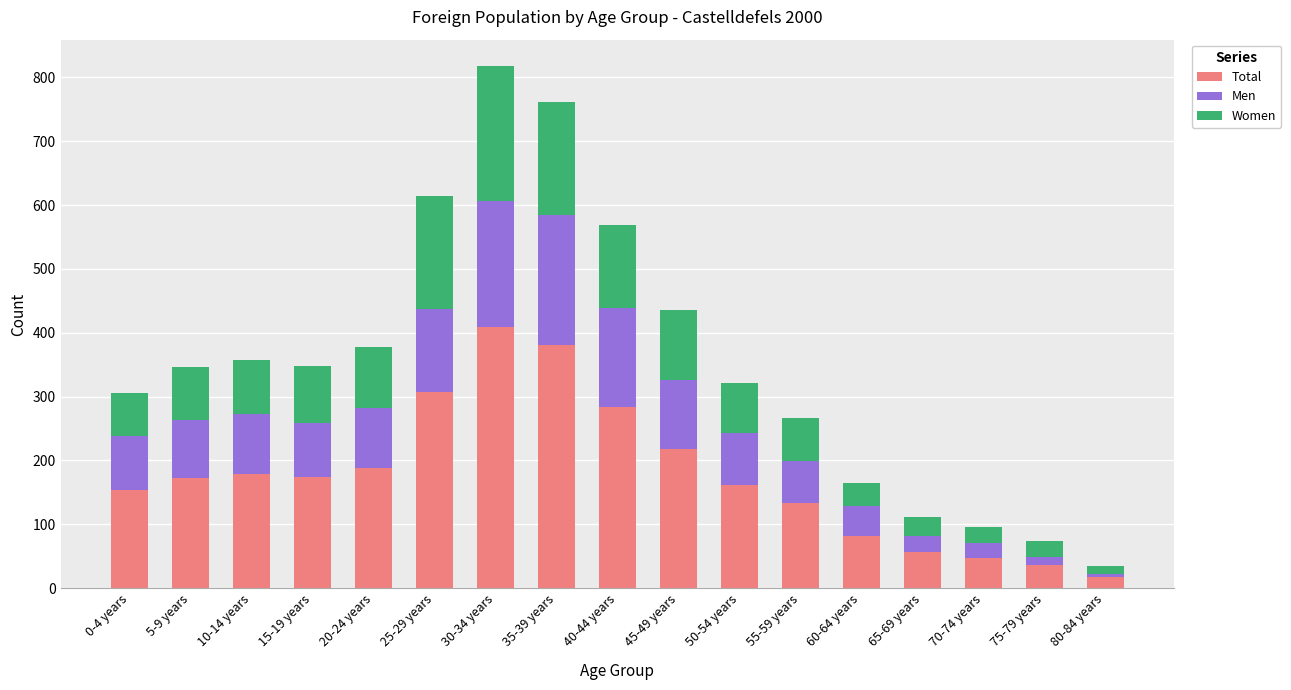

What is the maximum value for Total?

409